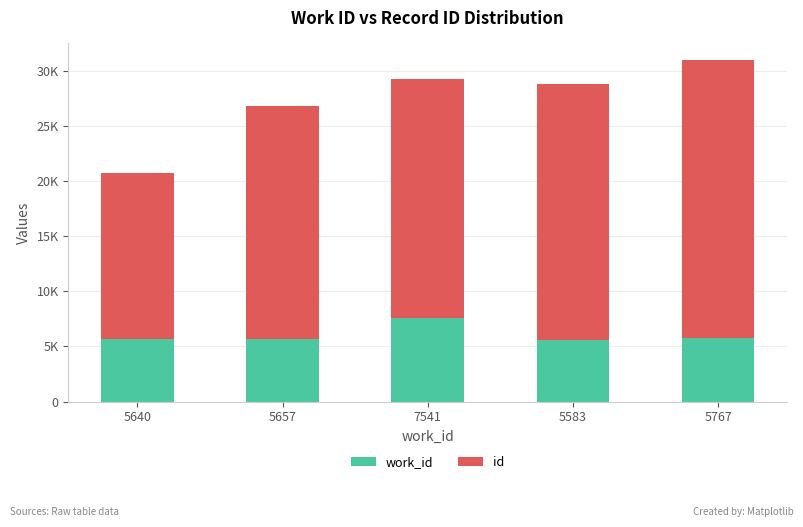

What is the approximate value of work_id at 7541, to the nearest 50?

7550